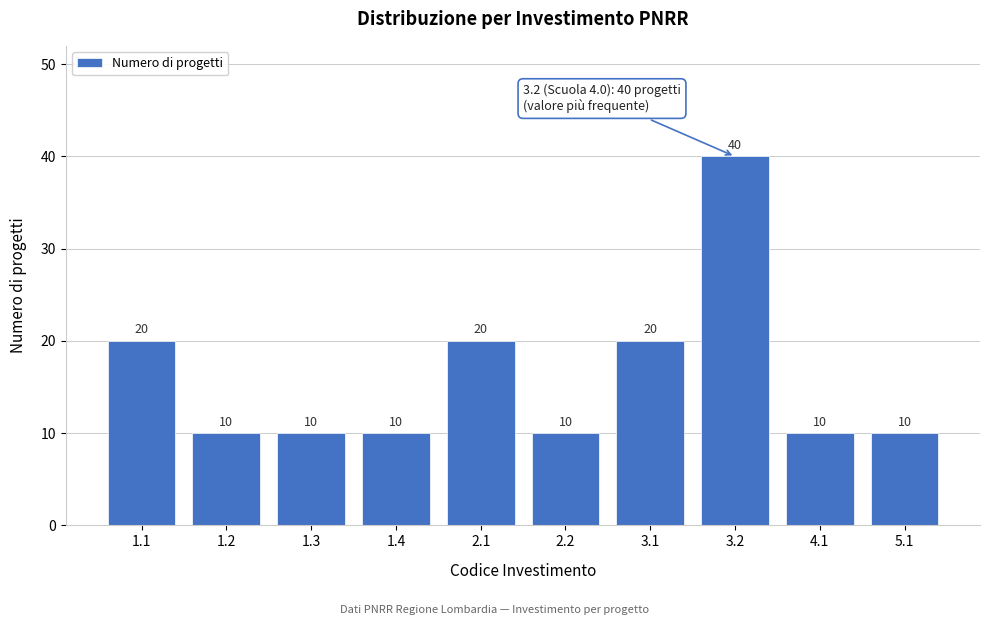

Reading left to right, list all the values displayed in this chart.

1.1=20	1.2=10	1.3=10	1.4=10	2.1=20	2.2=10	3.1=20	3.2=40	4.1=10	5.1=10